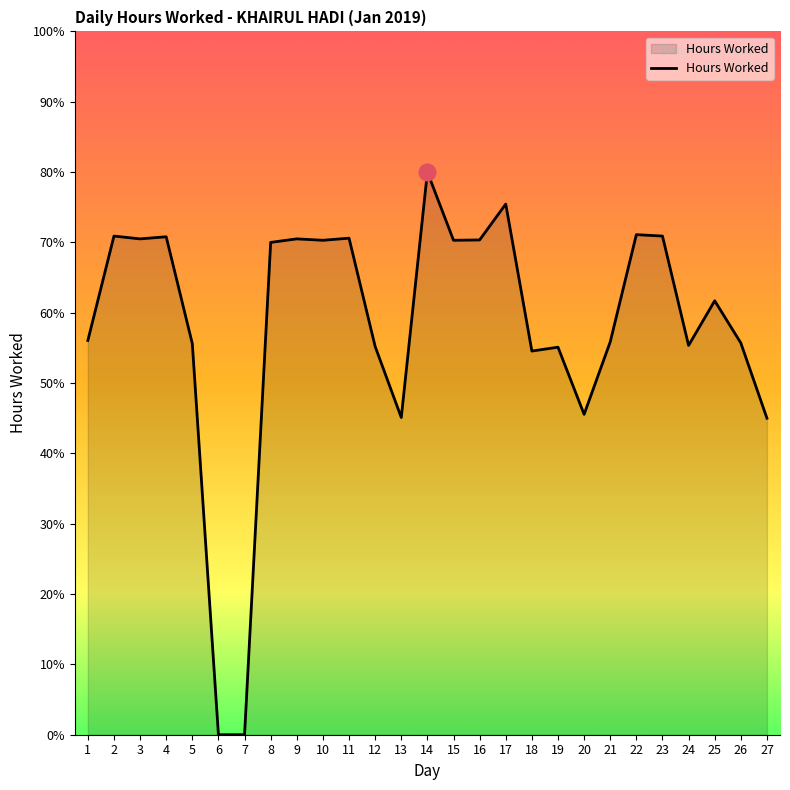

Does the chart have visible grid lines?

No